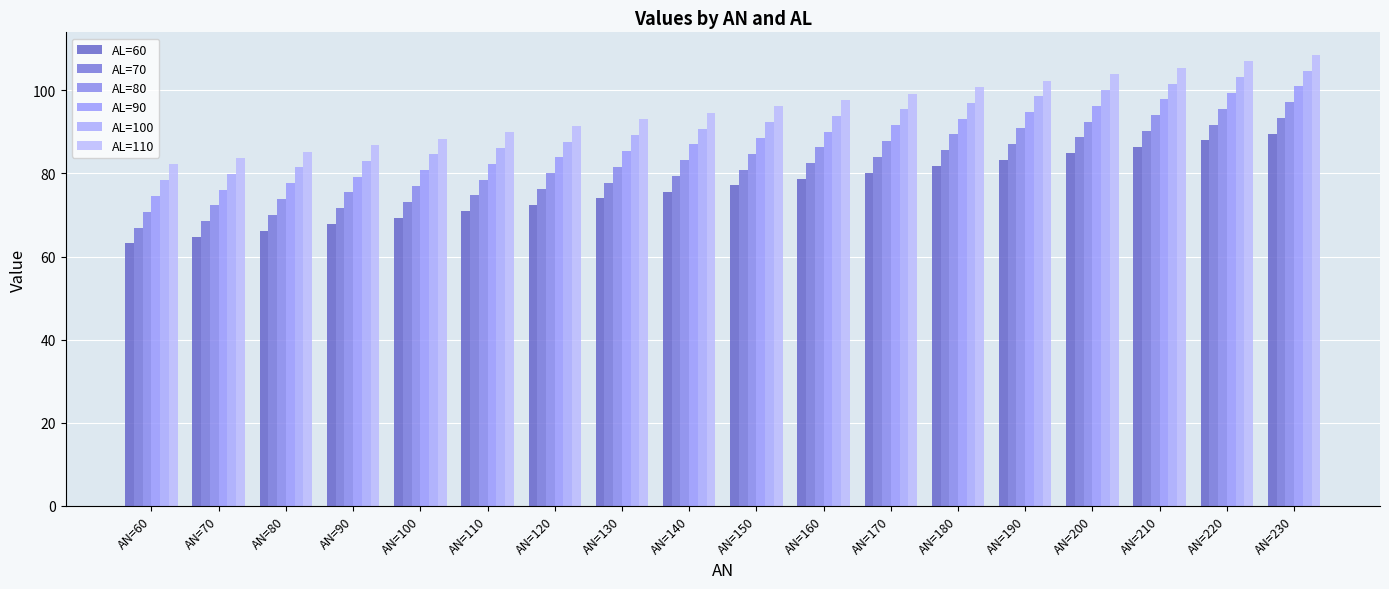

How many series are shown in this chart?

6